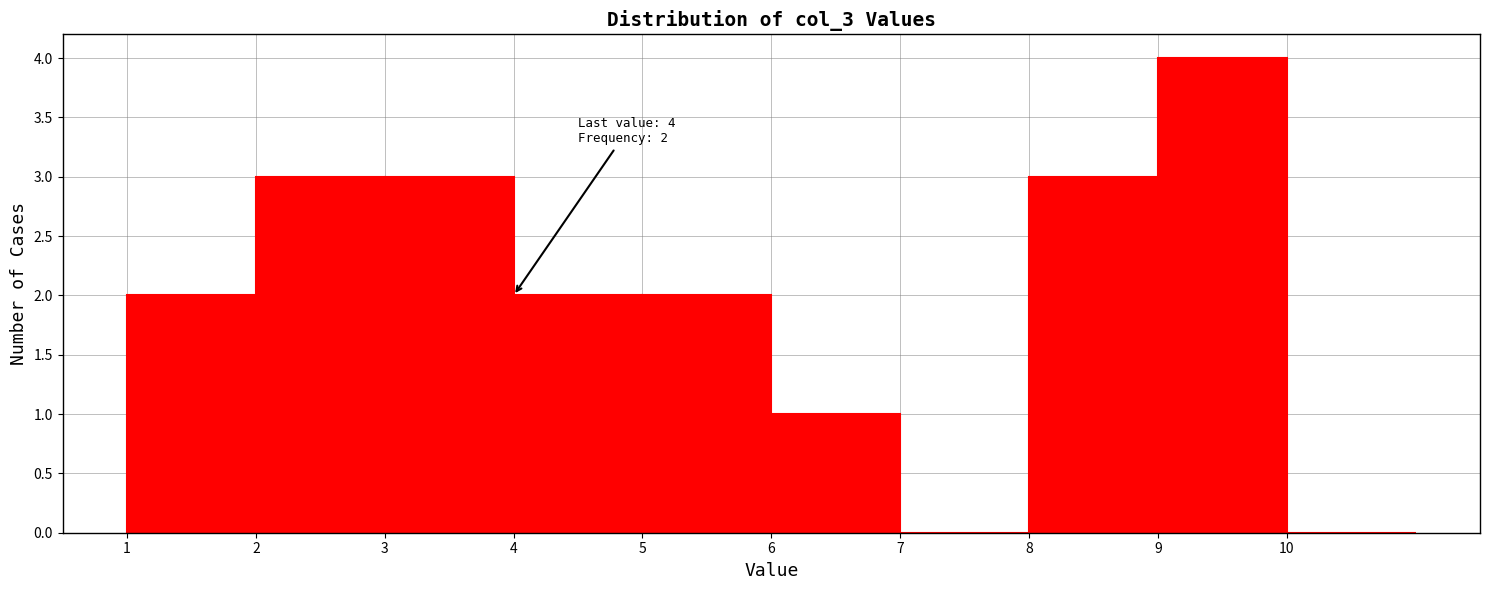

Which range on the x-axis has the tallest bar?

9 to 10